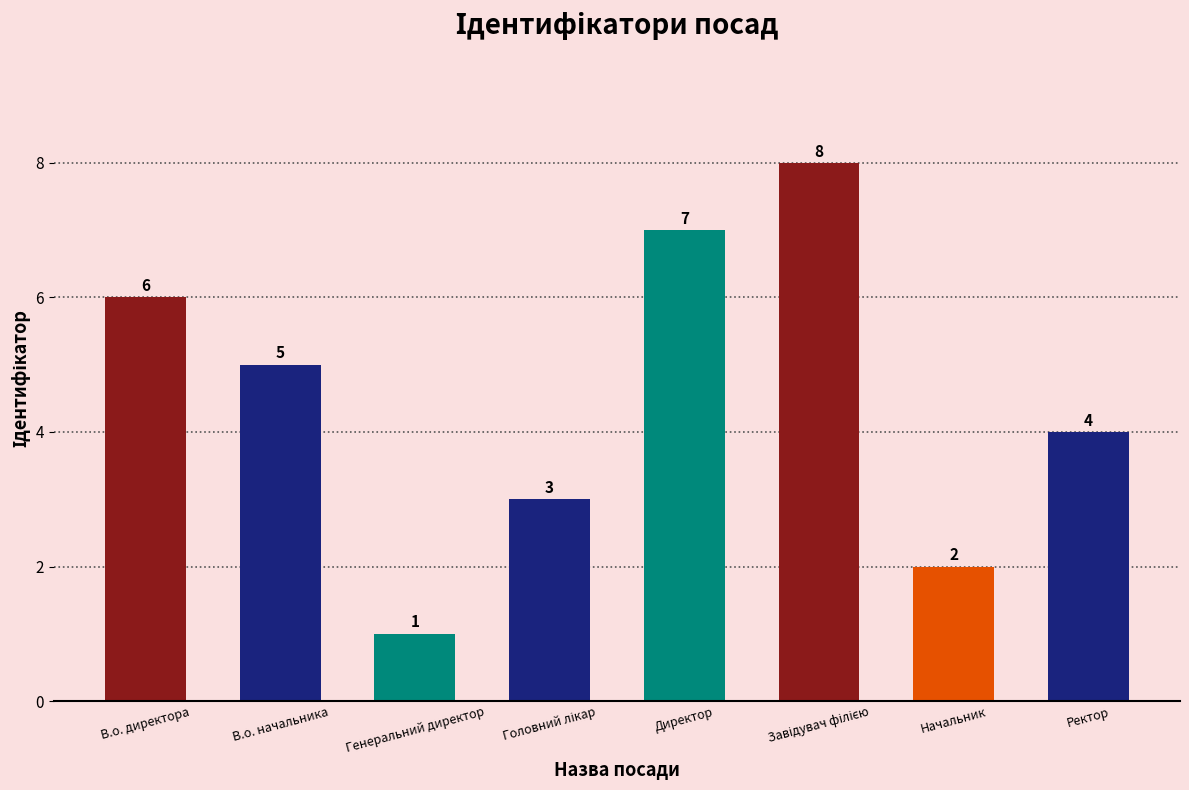

What position from the left is Ректор?

8